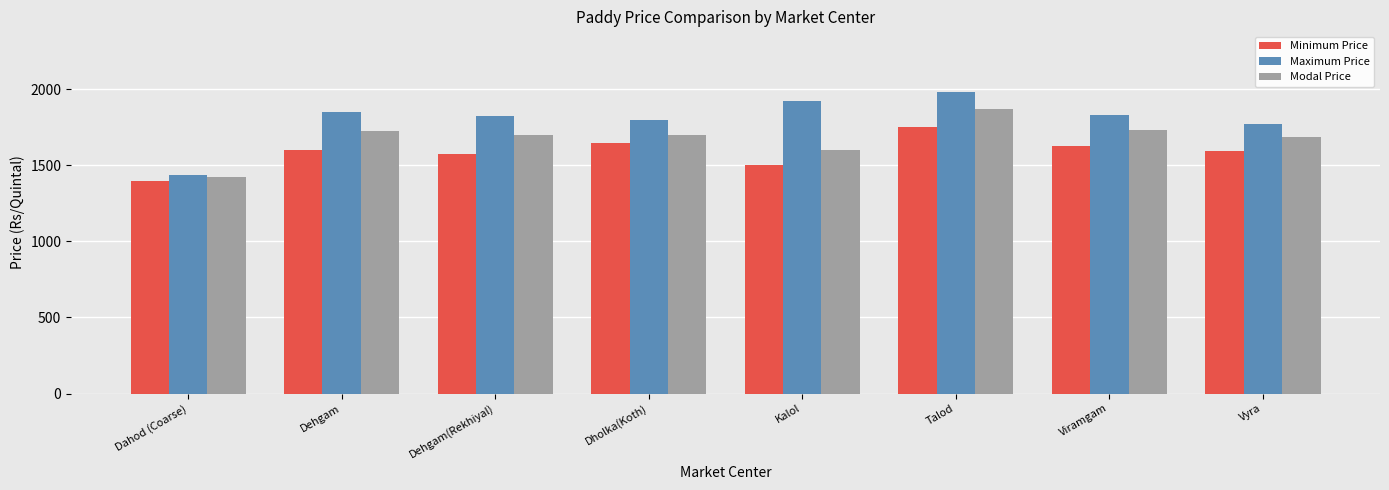

At which category is the sum across all series the highest?

Talod